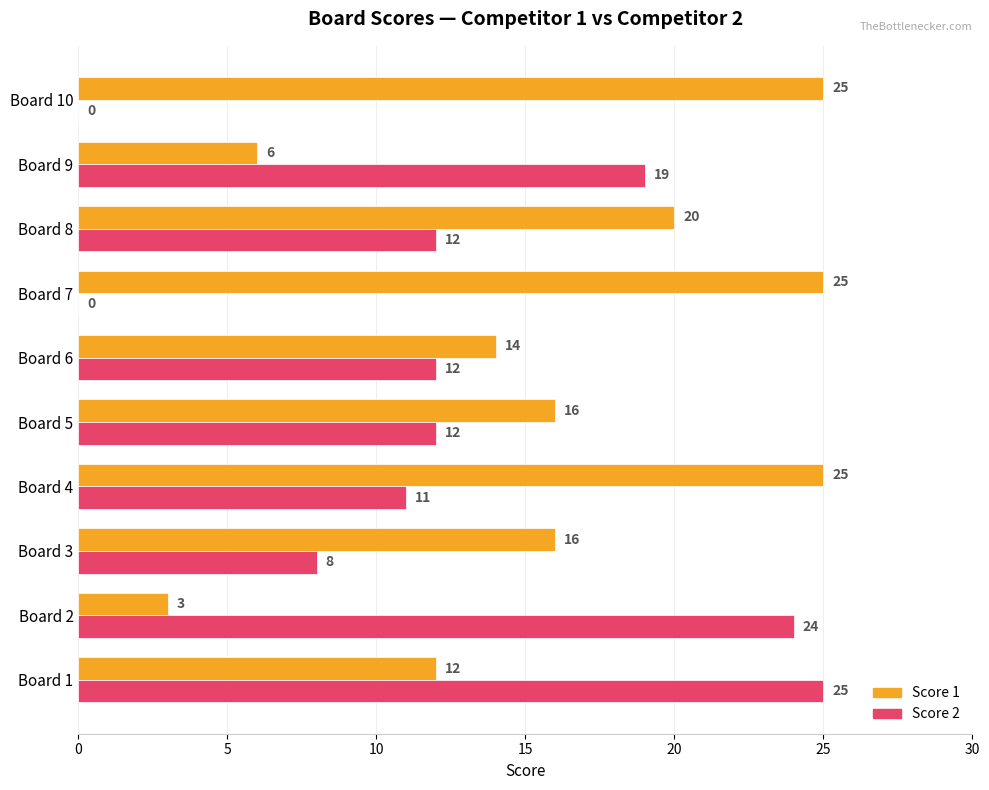

What is the sum of all Score 2 values?

123